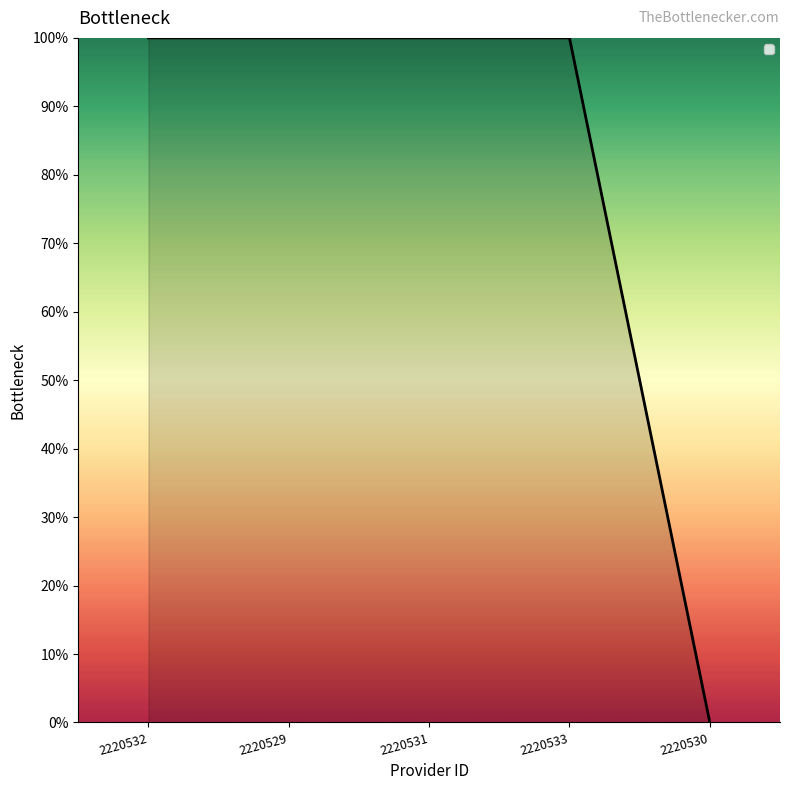

Does the chart have visible grid lines?

No